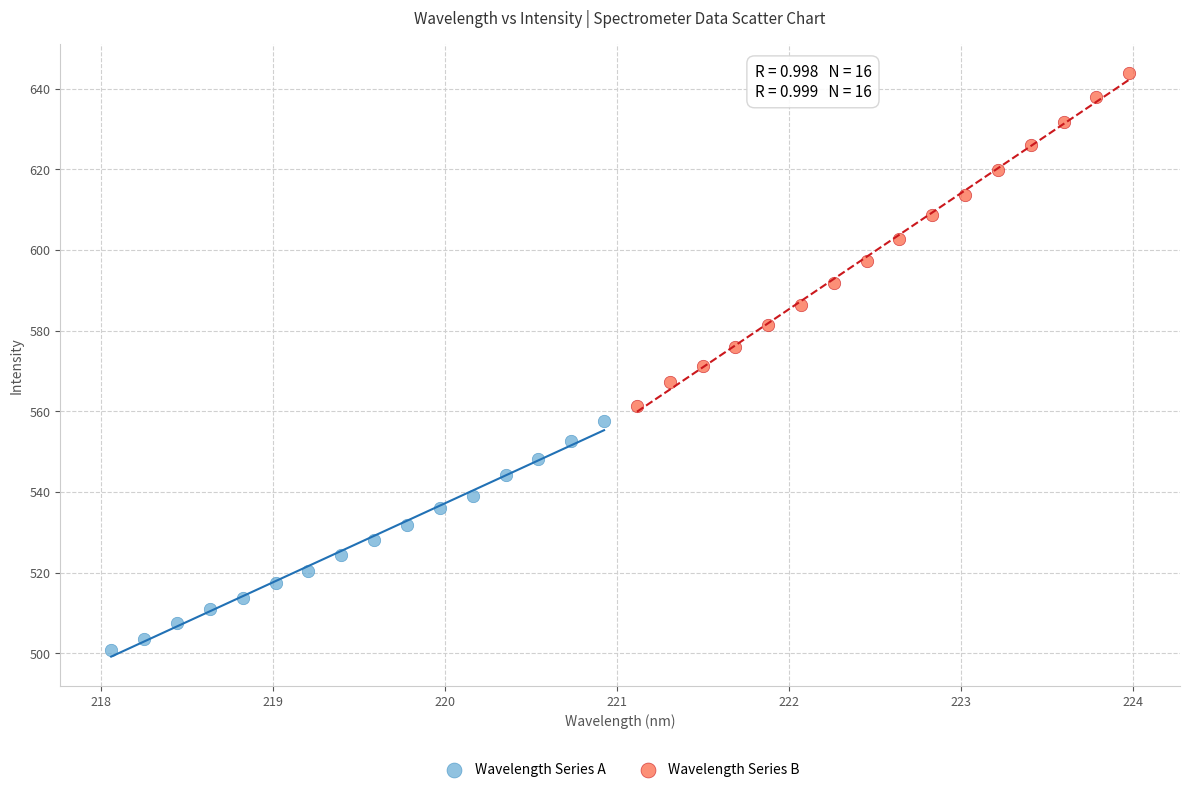

Which series has the widest spread of Y values?

Wavelength Series B